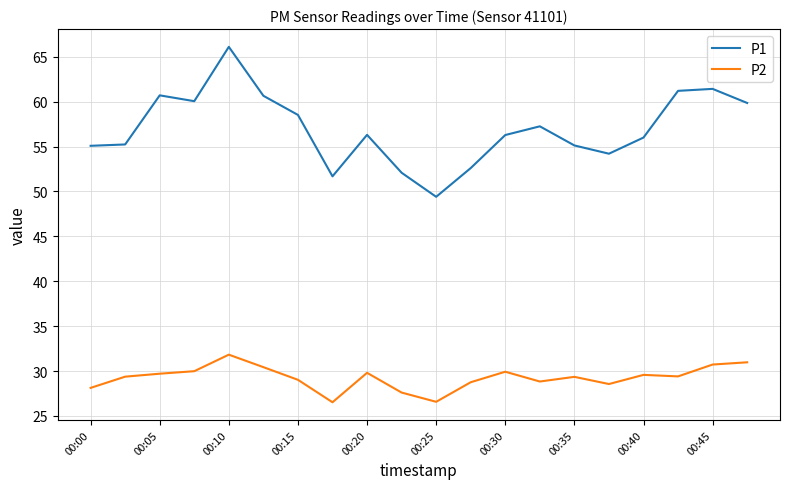

What is the sum of all P2 values?

585.0